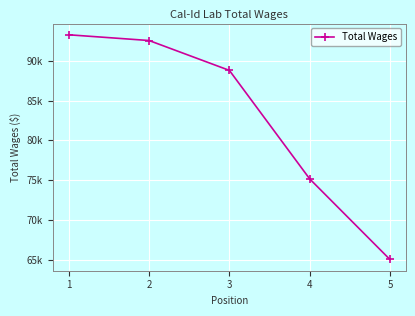

Does the chart have visible grid lines?

Yes